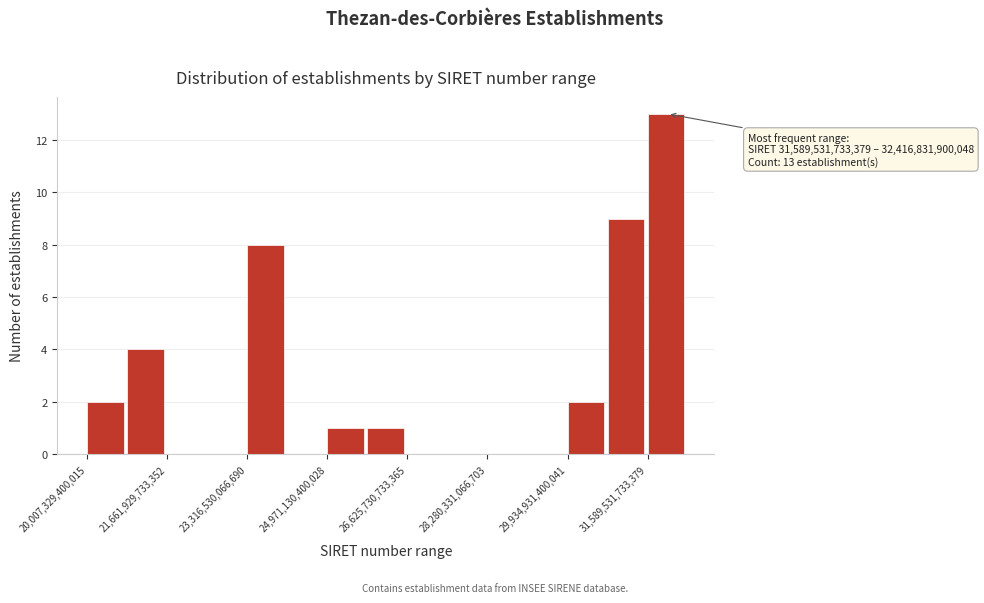

Over which range of the x-axis is the bar tallest?

31600000000000 to 32400000000000